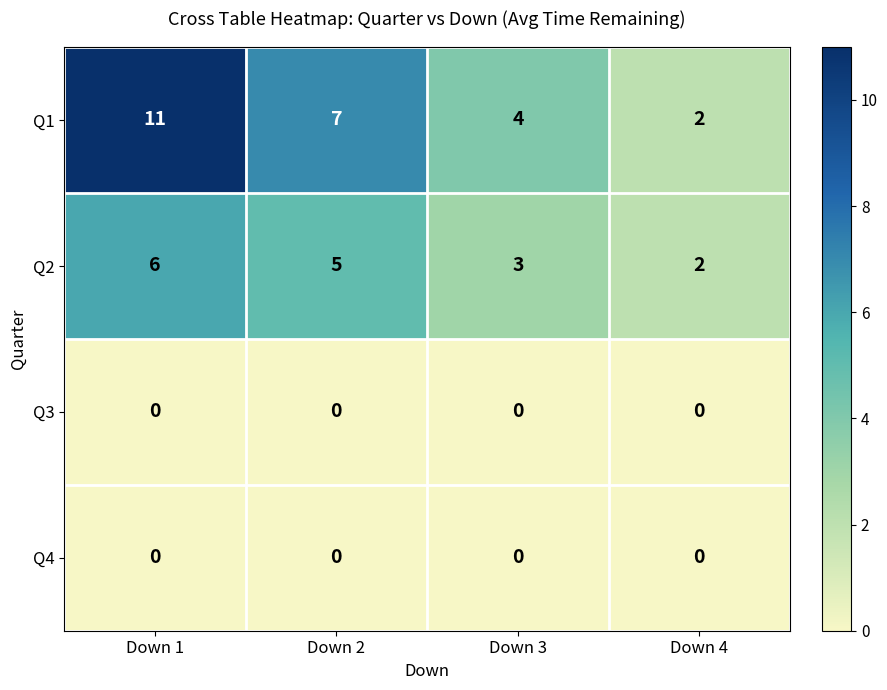

What is the average value of the Q1 series?

6